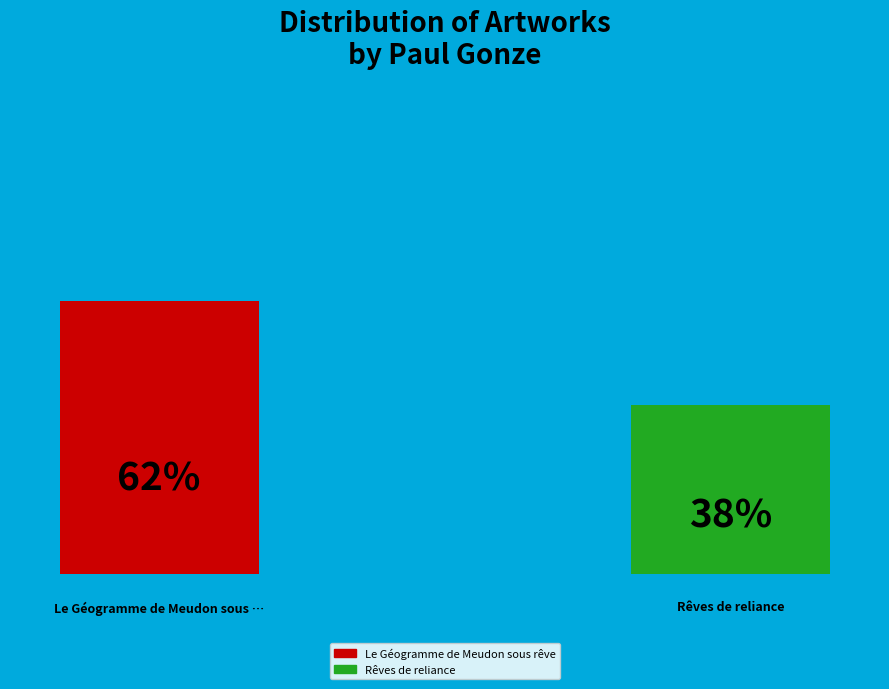

Does Rêves de reliance represent more than half of the total?

No